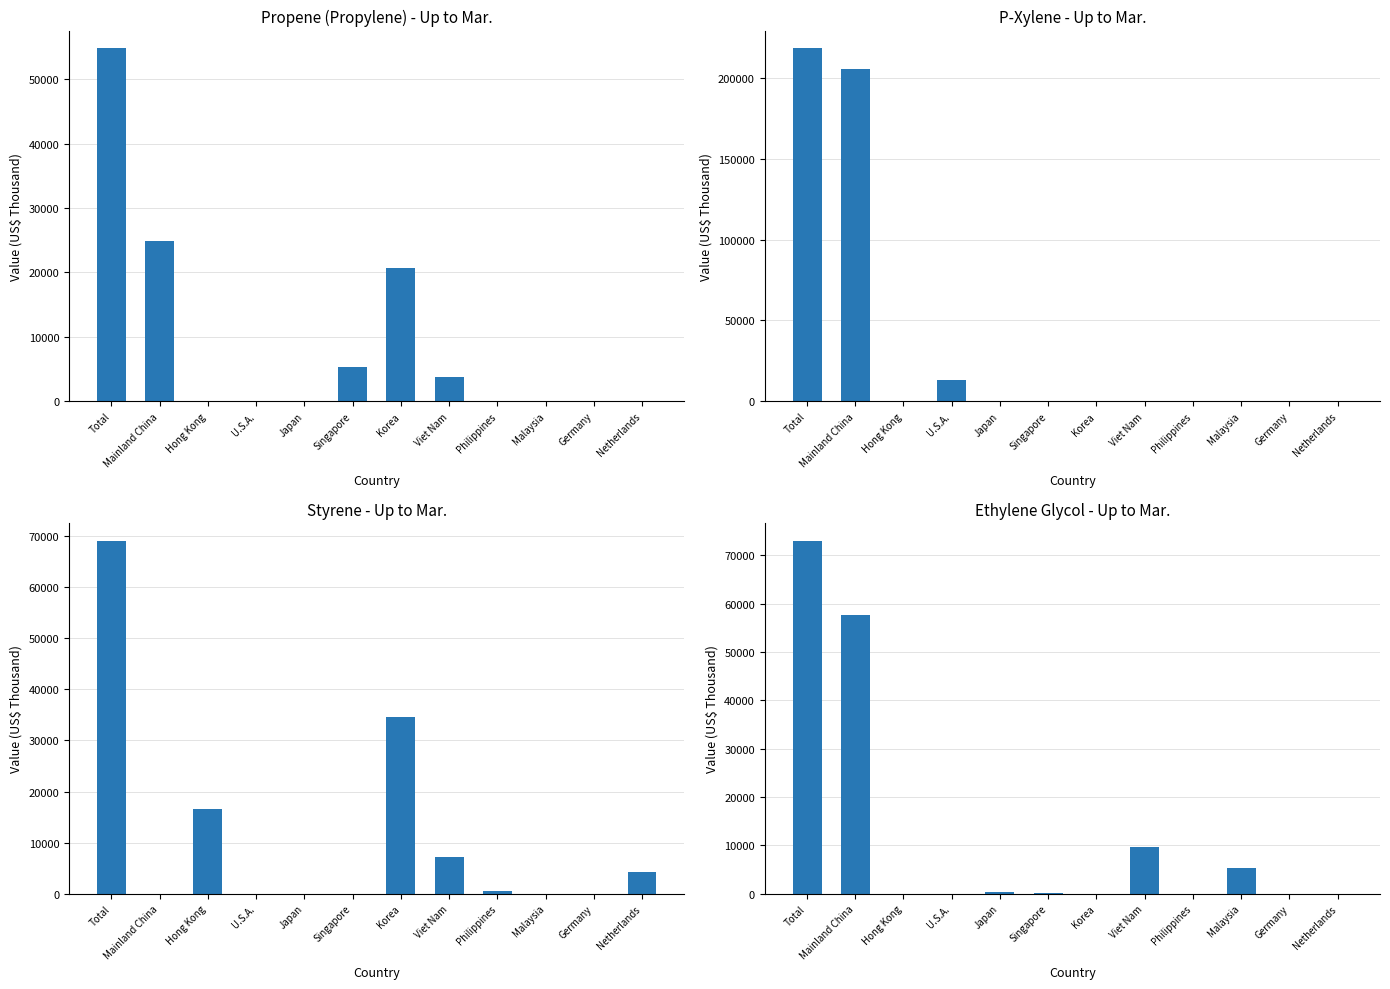

What is the difference between the highest and lowest values at Total?

163727